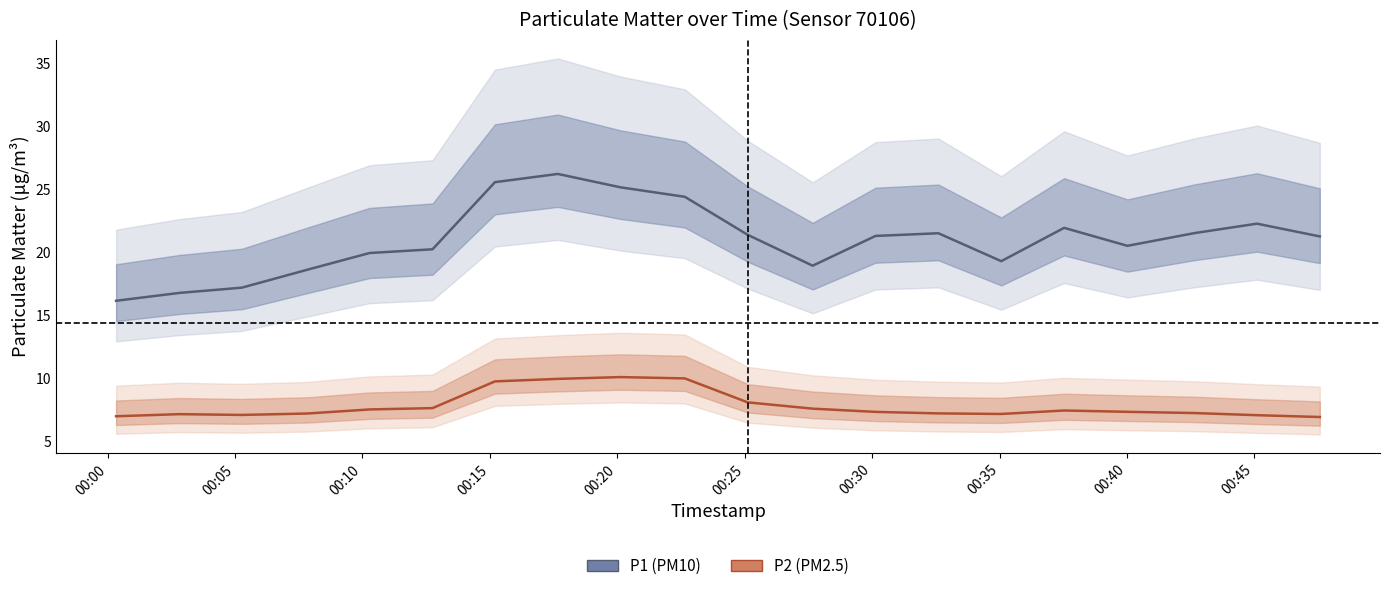

What is the minimum value shown in the chart?

6.9